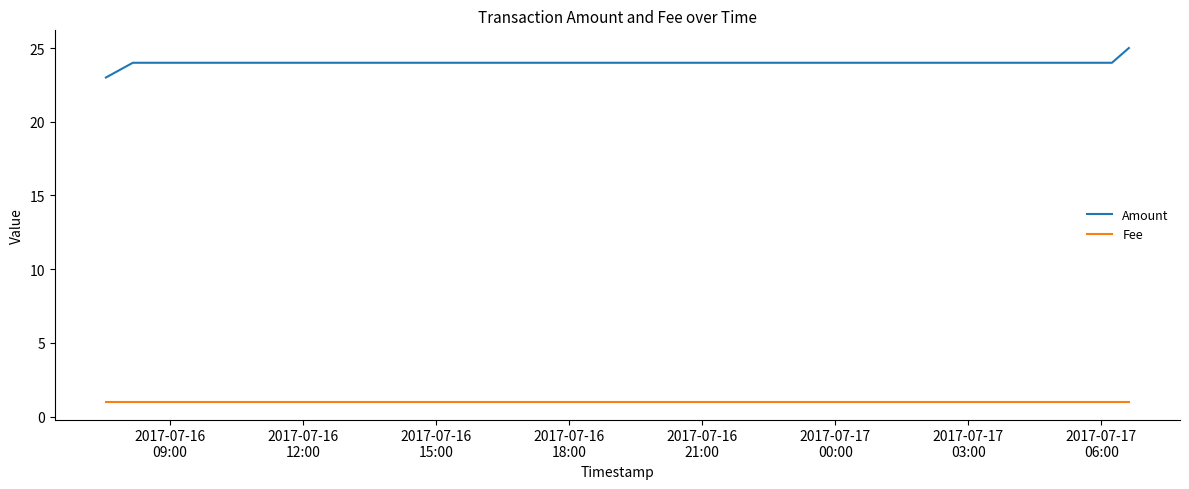

What is the sum of all Amount values?

96